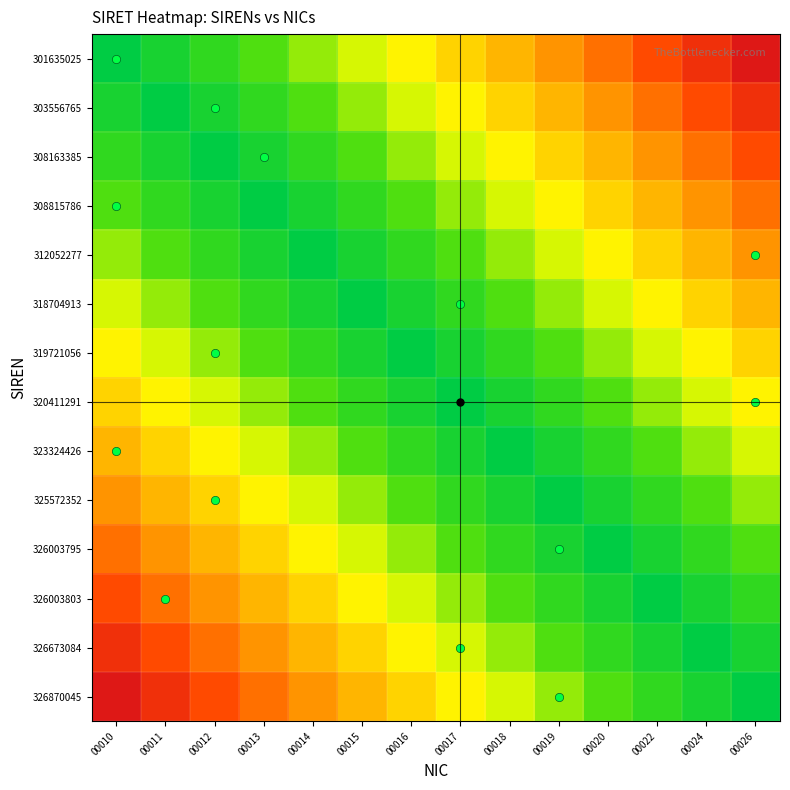

Reading left to right, transcribe all the data shown in this chart.

301635025: 00010=0.0	00011=0.1	00012=0.1	00013=0.2	00014=0.3	00015=0.4	00016=0.4	00017=0.5	00018=0.6	00019=0.6	00020=0.7	00022=0.8	00024=0.9	00026=0.9
303556765: 00010=0.1	00011=0.0	00012=0.1	00013=0.1	00014=0.2	00015=0.3	00016=0.4	00017=0.4	00018=0.5	00019=0.6	00020=0.6	00022=0.7	00024=0.8	00026=0.9
308163385: 00010=0.1	00011=0.1	00012=0.0	00013=0.1	00014=0.1	00015=0.2	00016=0.3	00017=0.4	00018=0.4	00019=0.5	00020=0.6	00022=0.6	00024=0.7	00026=0.8
308815786: 00010=0.2	00011=0.1	00012=0.1	00013=0.0	00014=0.1	00015=0.1	00016=0.2	00017=0.3	00018=0.4	00019=0.4	00020=0.5	00022=0.6	00024=0.6	00026=0.7
312052277: 00010=0.3	00011=0.2	00012=0.1	00013=0.1	00014=0.0	00015=0.1	00016=0.1	00017=0.2	00018=0.3	00019=0.4	00020=0.4	00022=0.5	00024=0.6	00026=0.6
318704913: 00010=0.4	00011=0.3	00012=0.2	00013=0.1	00014=0.1	00015=0.0	00016=0.1	00017=0.1	00018=0.2	00019=0.3	00020=0.4	00022=0.4	00024=0.5	00026=0.6
319721056: 00010=0.4	00011=0.4	00012=0.3	00013=0.2	00014=0.1	00015=0.1	00016=0.0	00017=0.1	00018=0.1	00019=0.2	00020=0.3	00022=0.4	00024=0.4	00026=0.5
320411291: 00010=0.5	00011=0.4	00012=0.4	00013=0.3	00014=0.2	00015=0.1	00016=0.1	00017=0.0	00018=0.1	00019=0.1	00020=0.2	00022=0.3	00024=0.4	00026=0.4
323324426: 00010=0.6	00011=0.5	00012=0.4	00013=0.4	00014=0.3	00015=0.2	00016=0.1	00017=0.1	00018=0.0	00019=0.1	00020=0.1	00022=0.2	00024=0.3	00026=0.4
325572352: 00010=0.6	00011=0.6	00012=0.5	00013=0.4	00014=0.4	00015=0.3	00016=0.2	00017=0.1	00018=0.1	00019=0.0	00020=0.1	00022=0.1	00024=0.2	00026=0.3
326003795: 00010=0.7	00011=0.6	00012=0.6	00013=0.5	00014=0.4	00015=0.4	00016=0.3	00017=0.2	00018=0.1	00019=0.1	00020=0.0	00022=0.1	00024=0.1	00026=0.2
326003803: 00010=0.8	00011=0.7	00012=0.6	00013=0.6	00014=0.5	00015=0.4	00016=0.4	00017=0.3	00018=0.2	00019=0.1	00020=0.1	00022=0.0	00024=0.1	00026=0.1
326673084: 00010=0.9	00011=0.8	00012=0.7	00013=0.6	00014=0.6	00015=0.5	00016=0.4	00017=0.4	00018=0.3	00019=0.2	00020=0.1	00022=0.1	00024=0.0	00026=0.1
326870045: 00010=0.9	00011=0.9	00012=0.8	00013=0.7	00014=0.6	00015=0.6	00016=0.5	00017=0.4	00018=0.4	00019=0.3	00020=0.2	00022=0.1	00024=0.1	00026=0.0